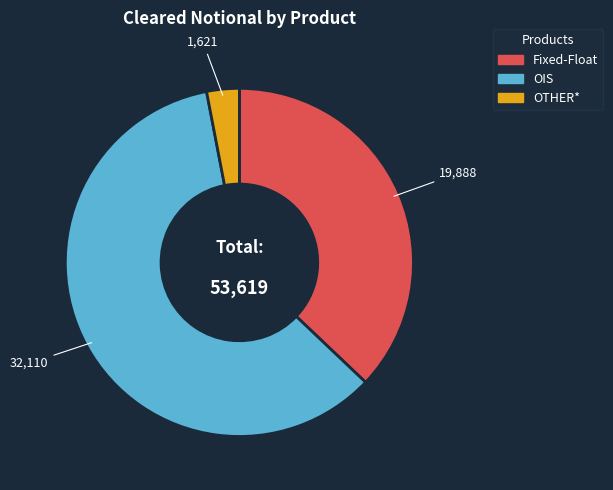

Approximately how many times larger is the value at Fixed-Float compared to OIS?

0.6